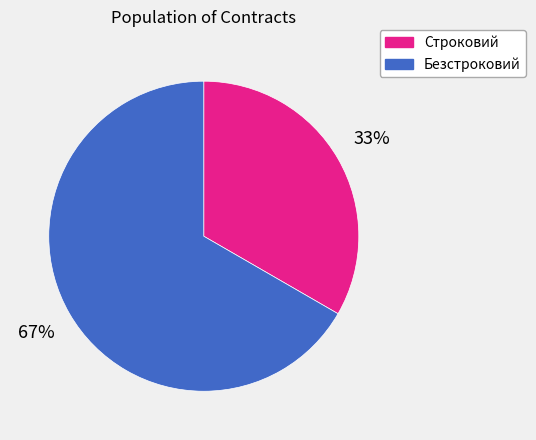

The Безстроковий slice represents 52% of the pie. True or false?

False